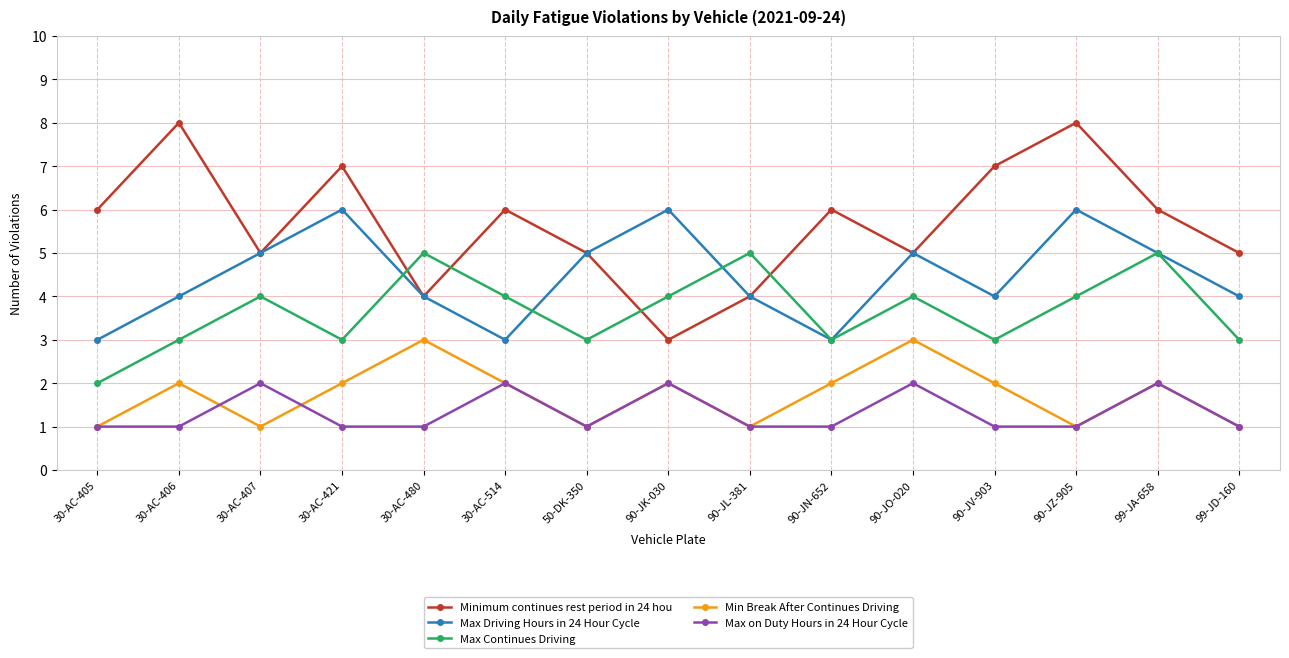

How many interior local peaks does the Minimum continues rest period in 24 hou series have?

5